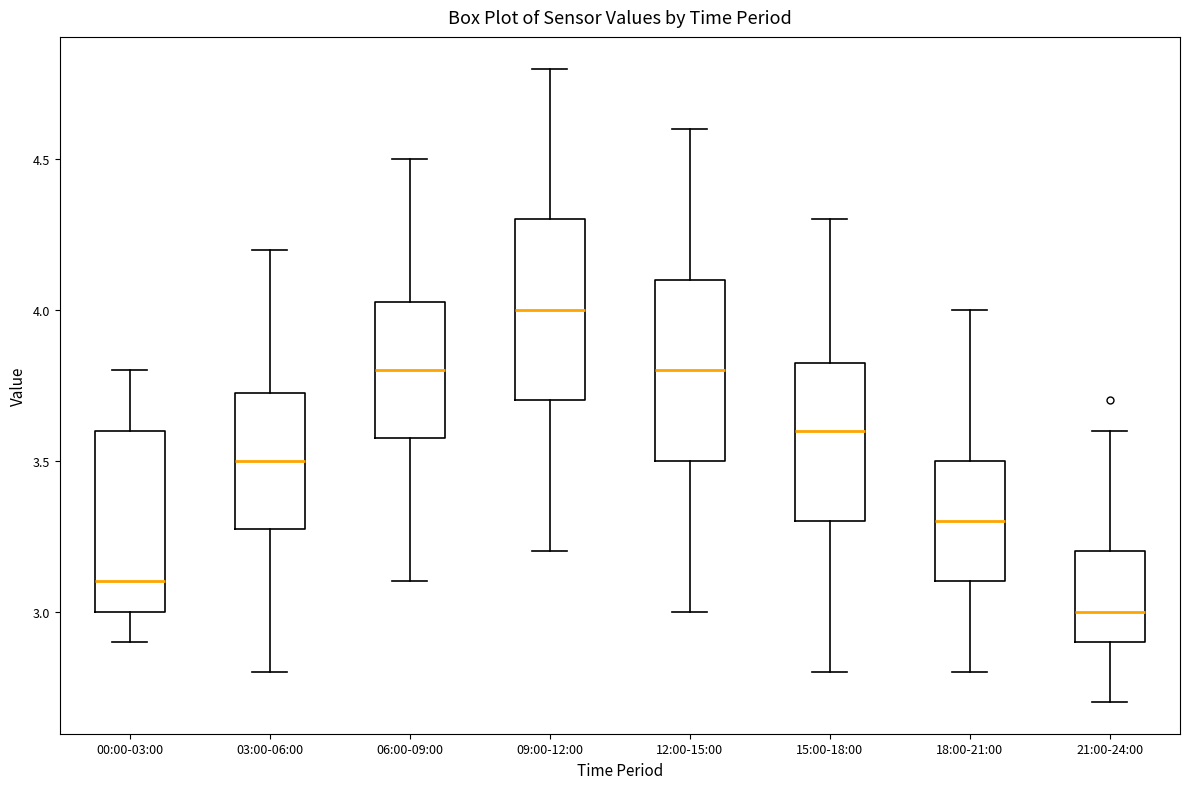

Reading left to right, read every box against the y-axis: the position of its median line, the range the box covers, and the ends of its whiskers. The values are not printed on the chart, so give them approximately, as read against the axis.

00:00-03:00: median 3.10, box 3.00 to 3.60, whiskers 2.90 to 3.80
03:00-06:00: median 3.50, box 3.30 to 3.75, whiskers 2.80 to 4.20
06:00-09:00: median 3.80, box 3.60 to 4.05, whiskers 3.10 to 4.50
09:00-12:00: median 4.00, box 3.70 to 4.30, whiskers 3.20 to 4.80
12:00-15:00: median 3.80, box 3.50 to 4.10, whiskers 3.00 to 4.60
15:00-18:00: median 3.60, box 3.30 to 3.85, whiskers 2.80 to 4.30
18:00-21:00: median 3.30, box 3.10 to 3.50, whiskers 2.80 to 4.00
21:00-24:00: median 3.00, box 2.90 to 3.20, whiskers 2.70 to 3.60